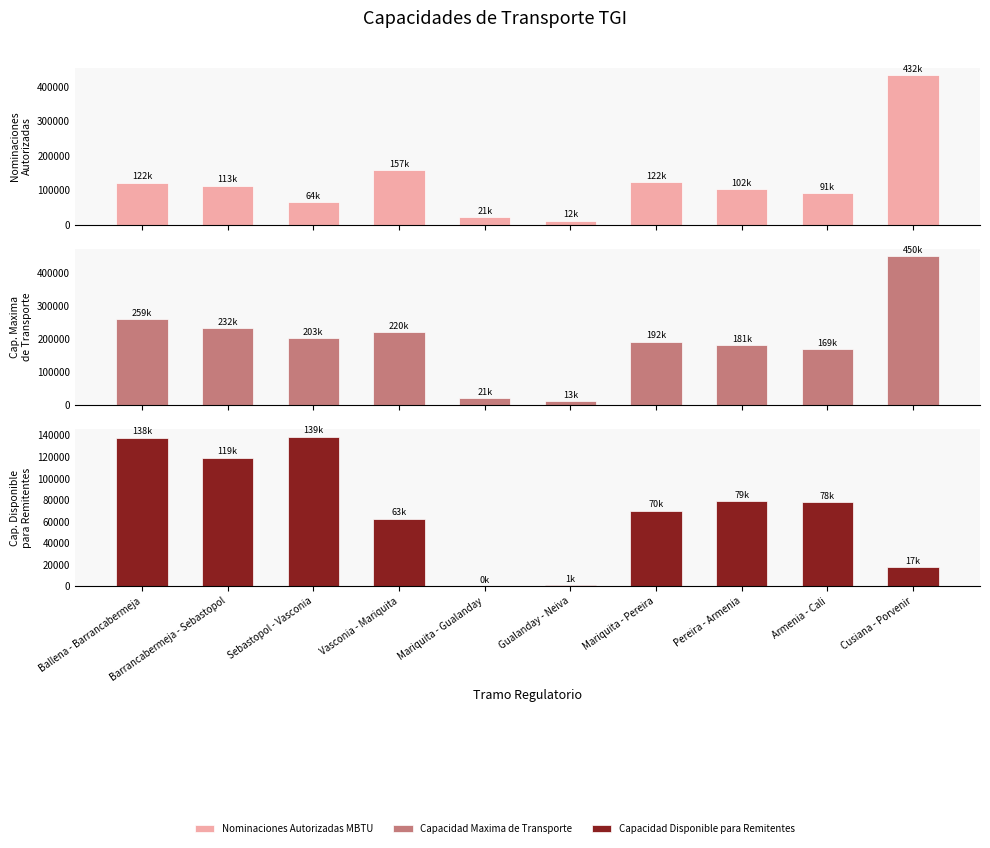

Reading left to right, what are all the values shown in this chart?

Nominaciones Autorizadas MBTU: Ballena - Barrancabermeja=121638.0	Barrancabermeja - Sebastopol=112944.0	Sebastopol - Vasconia=64313.0	Vasconia - Mariquita=157027.0	Mariquita - Gualanday=21008.0	Gualanday - Neiva=11824.0	Mariquita - Pereira=121974.0	Pereira - Armenia=101969.0	Armenia - Cali=91353.0	Cusiana - Porvenir=432315.0
Capacidad Maxima de Transporte: Ballena - Barrancabermeja=259329.5	Barrancabermeja - Sebastopol=232220.8	Sebastopol - Vasconia=202940.8	Vasconia - Mariquita=219555.8	Mariquita - Gualanday=21008.0	Gualanday - Neiva=12578.7	Mariquita - Pereira=192111.4	Pereira - Armenia=180676.2	Armenia - Cali=169241.0	Cusiana - Porvenir=449639.7
Capacidad Disponible para Remitentes: Ballena - Barrancabermeja=137691.5	Barrancabermeja - Sebastopol=119276.8	Sebastopol - Vasconia=138627.8	Vasconia - Mariquita=62528.8	Mariquita - Gualanday=0.0	Gualanday - Neiva=754.7	Mariquita - Pereira=70137.4	Pereira - Armenia=78707.2	Armenia - Cali=77888.0	Cusiana - Porvenir=17324.7